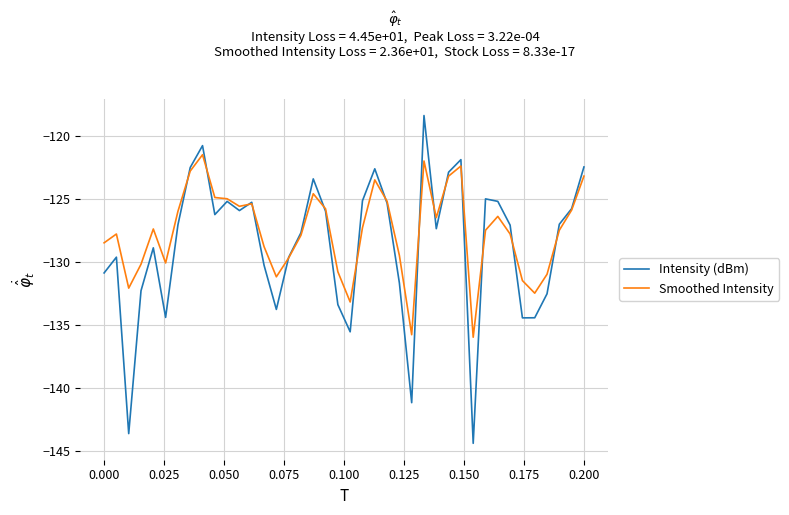

What are all the series names shown in the legend?

Intensity (dBm), Smoothed Intensity